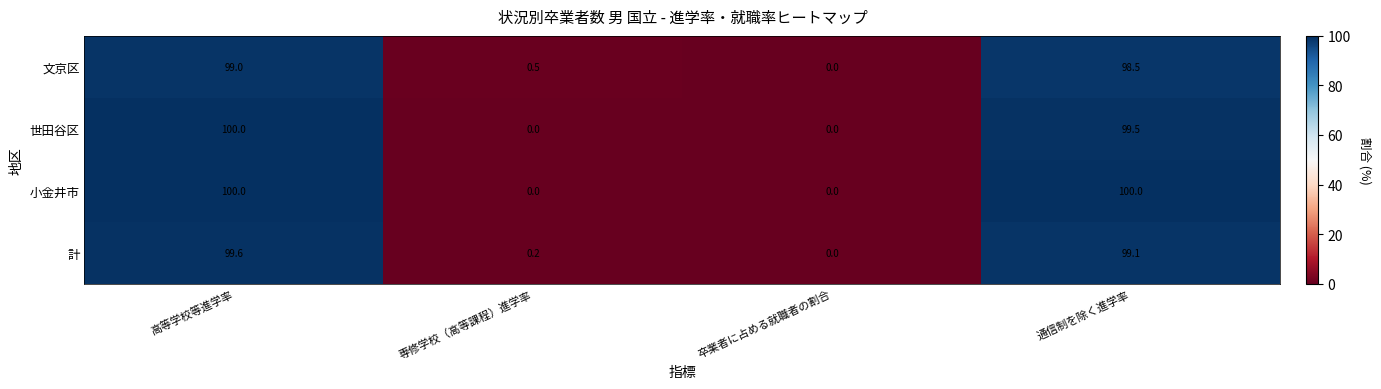

Rank the series by their average value, from lowest to highest.

文京区, 計, 世田谷区, 小金井市